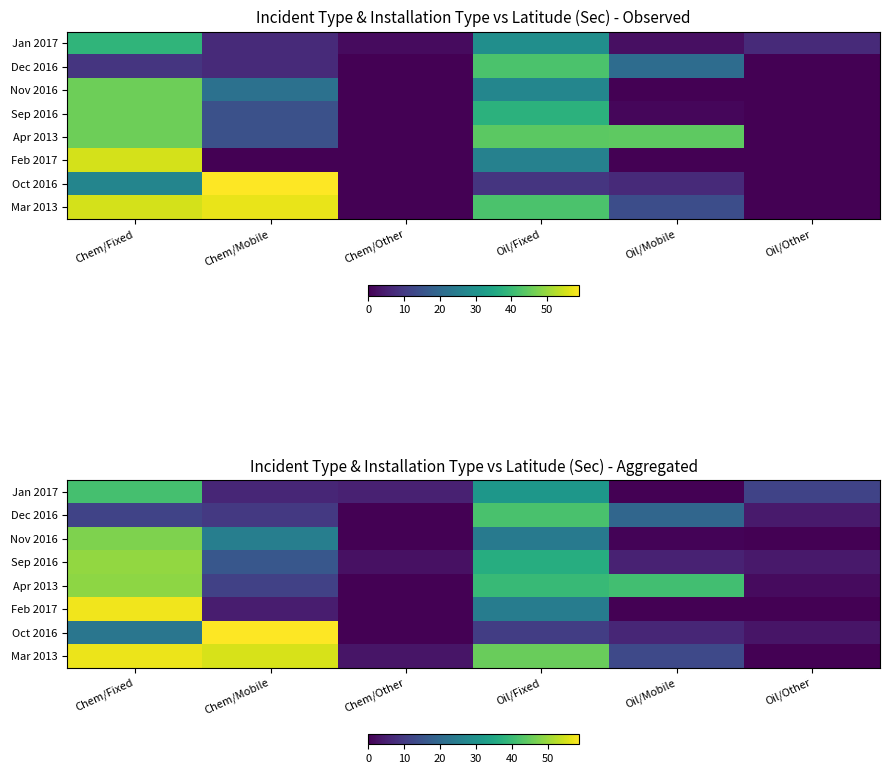

The Feb 2017 series shows 4.7 at Chem/Mobile. True or false?

True